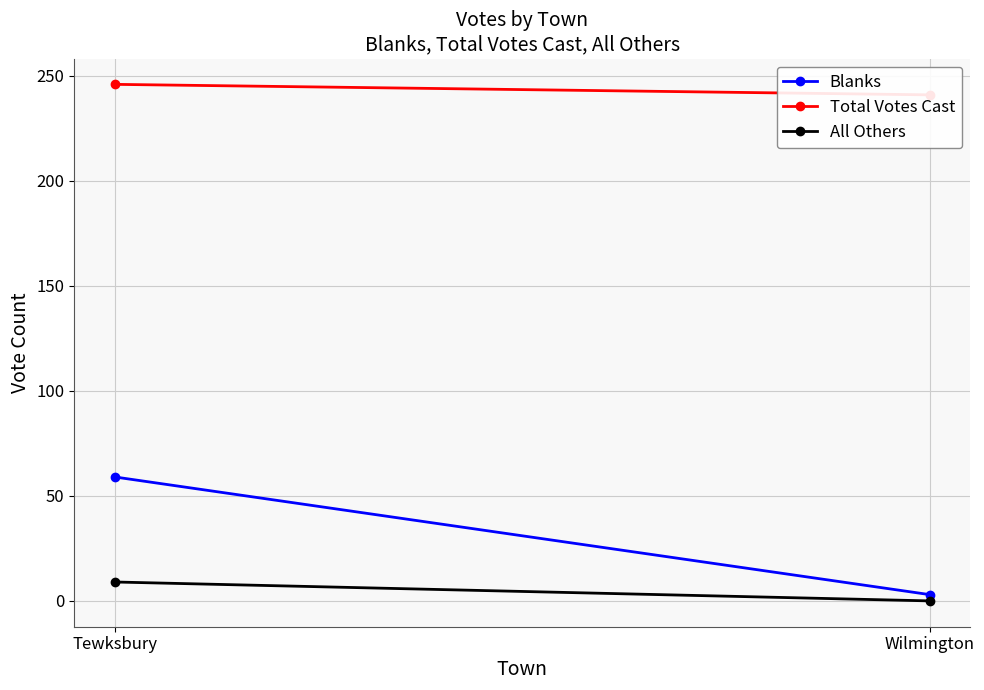

What are all the series names shown in the legend?

Blanks, Total Votes Cast, All Others